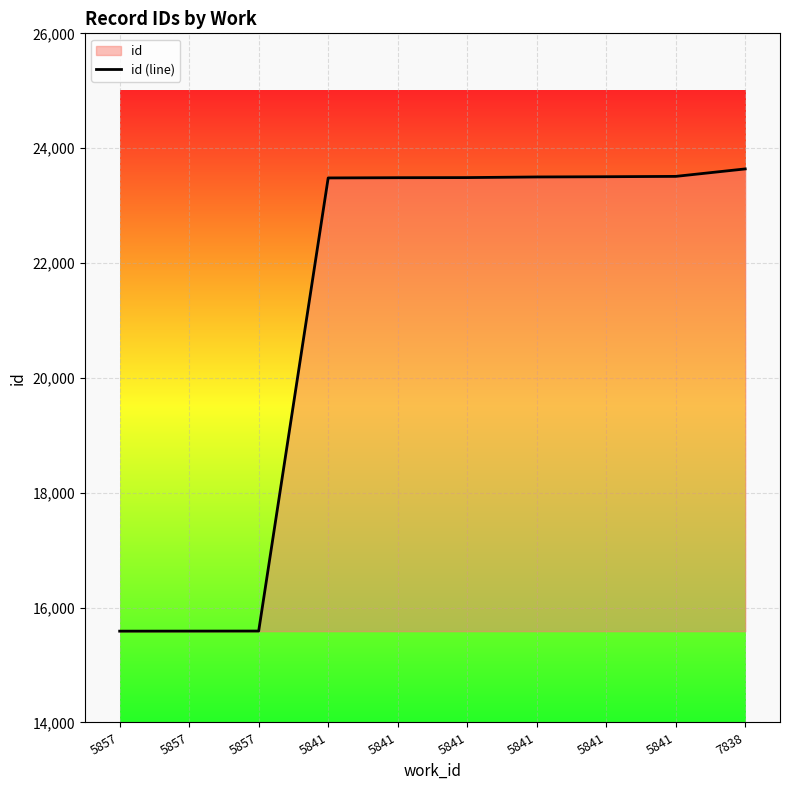

What is the minimum value shown in the chart?

15590